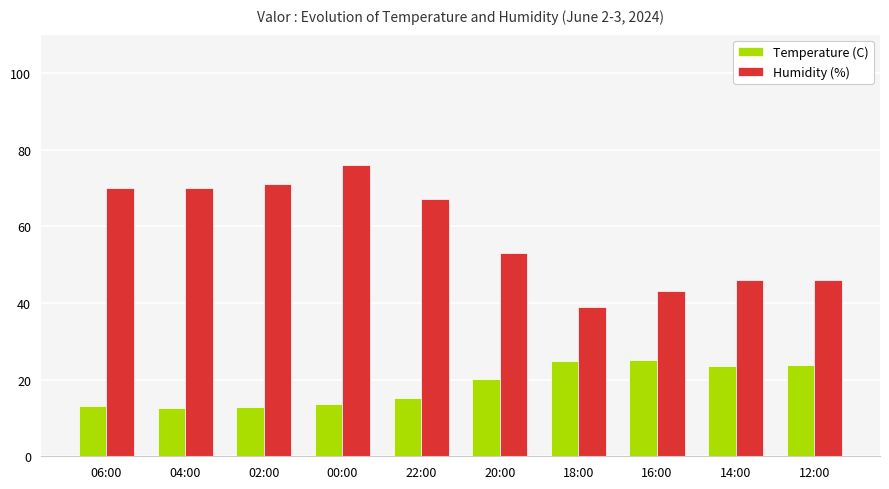

How many categories are shown in the chart?

10